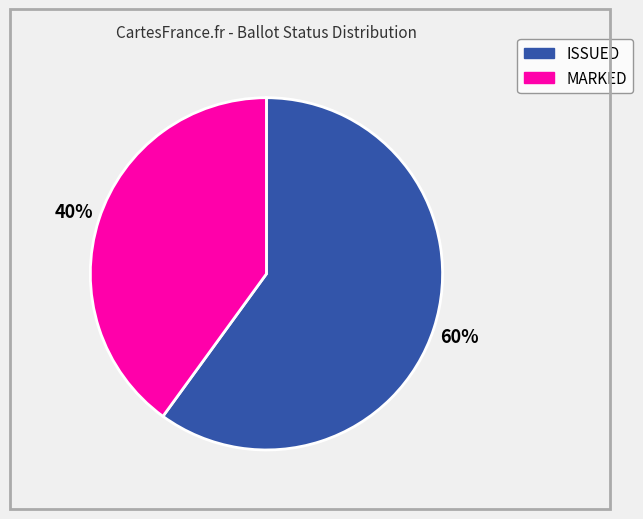

What is the ratio of the value at MARKED to the value at ISSUED?

0.7